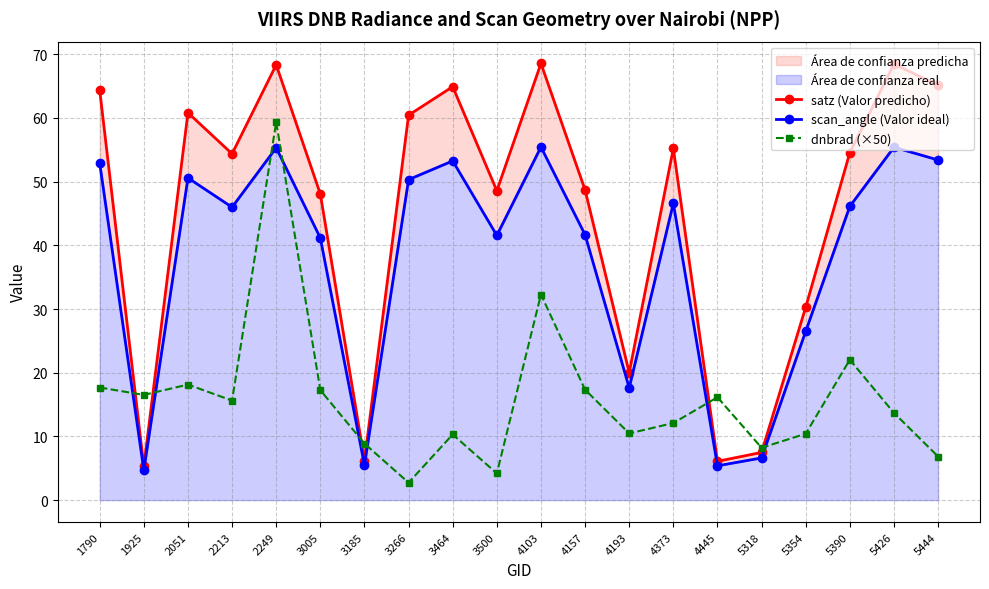

Is it true that scan_angle (Valor ideal) equals 52.9 at 1790?

True